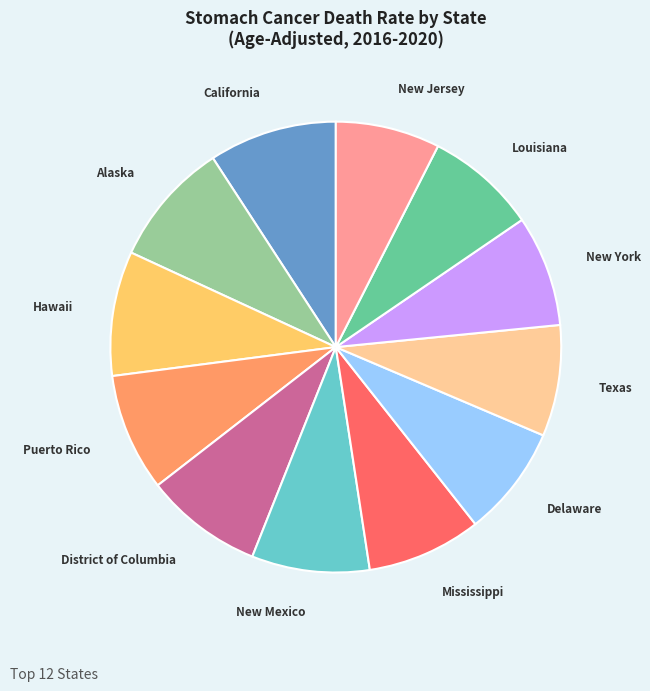

Is there any slice that represents more than half of the pie?

No